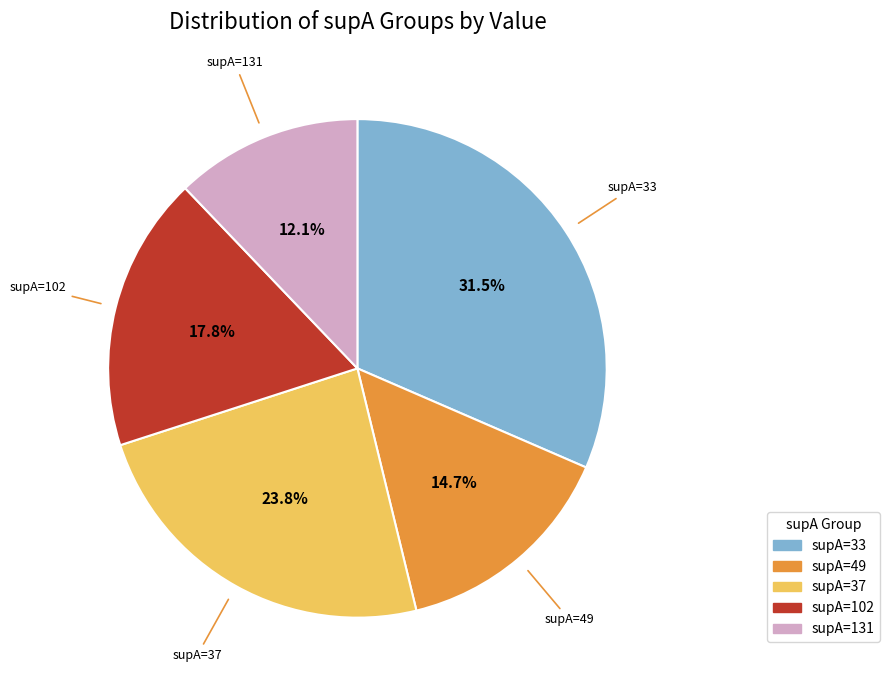

What portion of the pie excludes supA=49?

85.3%